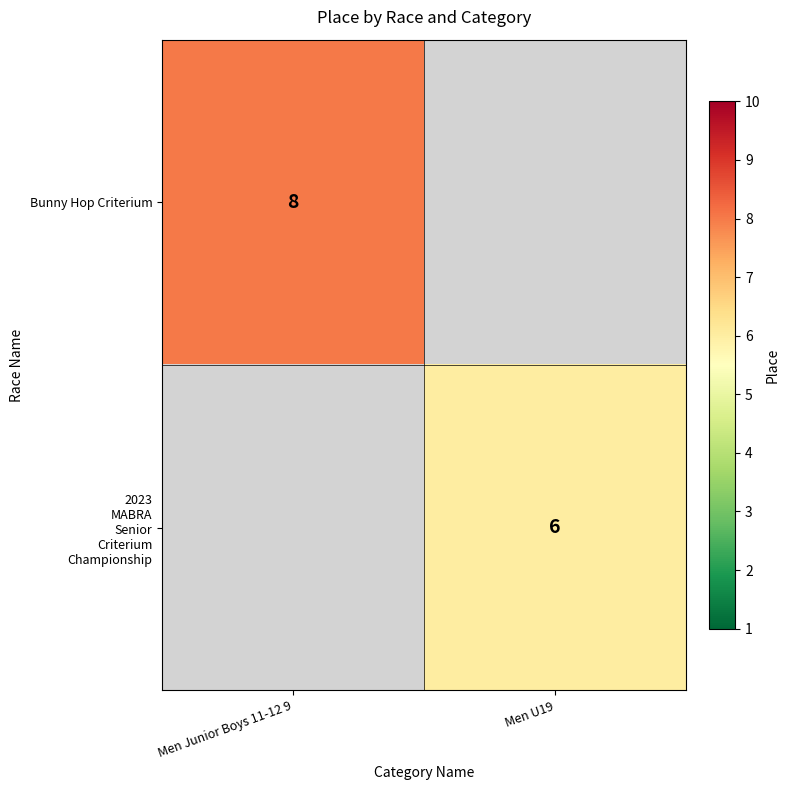

True or false: Bunny Hop Criterium has a value of 8 at Men Junior Boys 11-12 9.

True